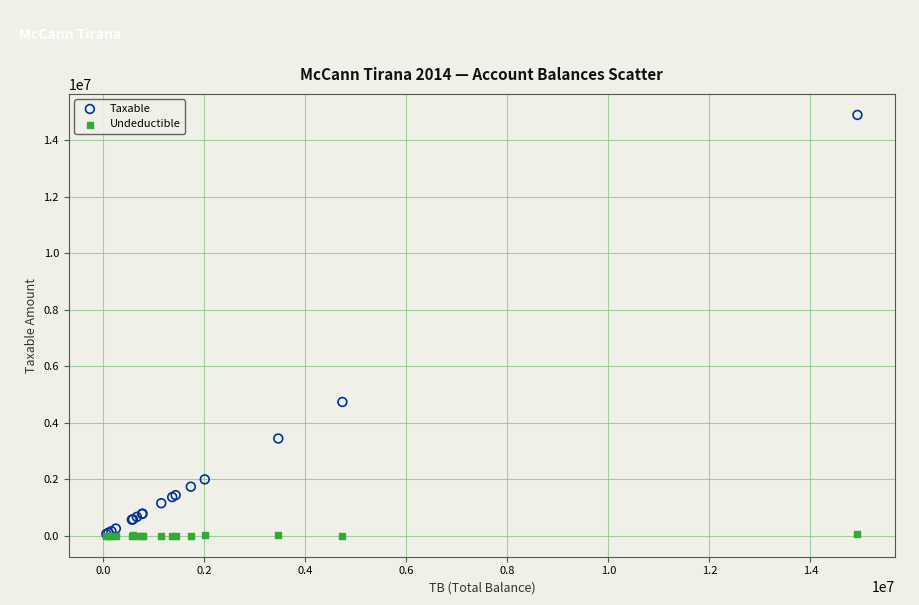

Across all series, what Y value is closest to 7443929?

4731146.9